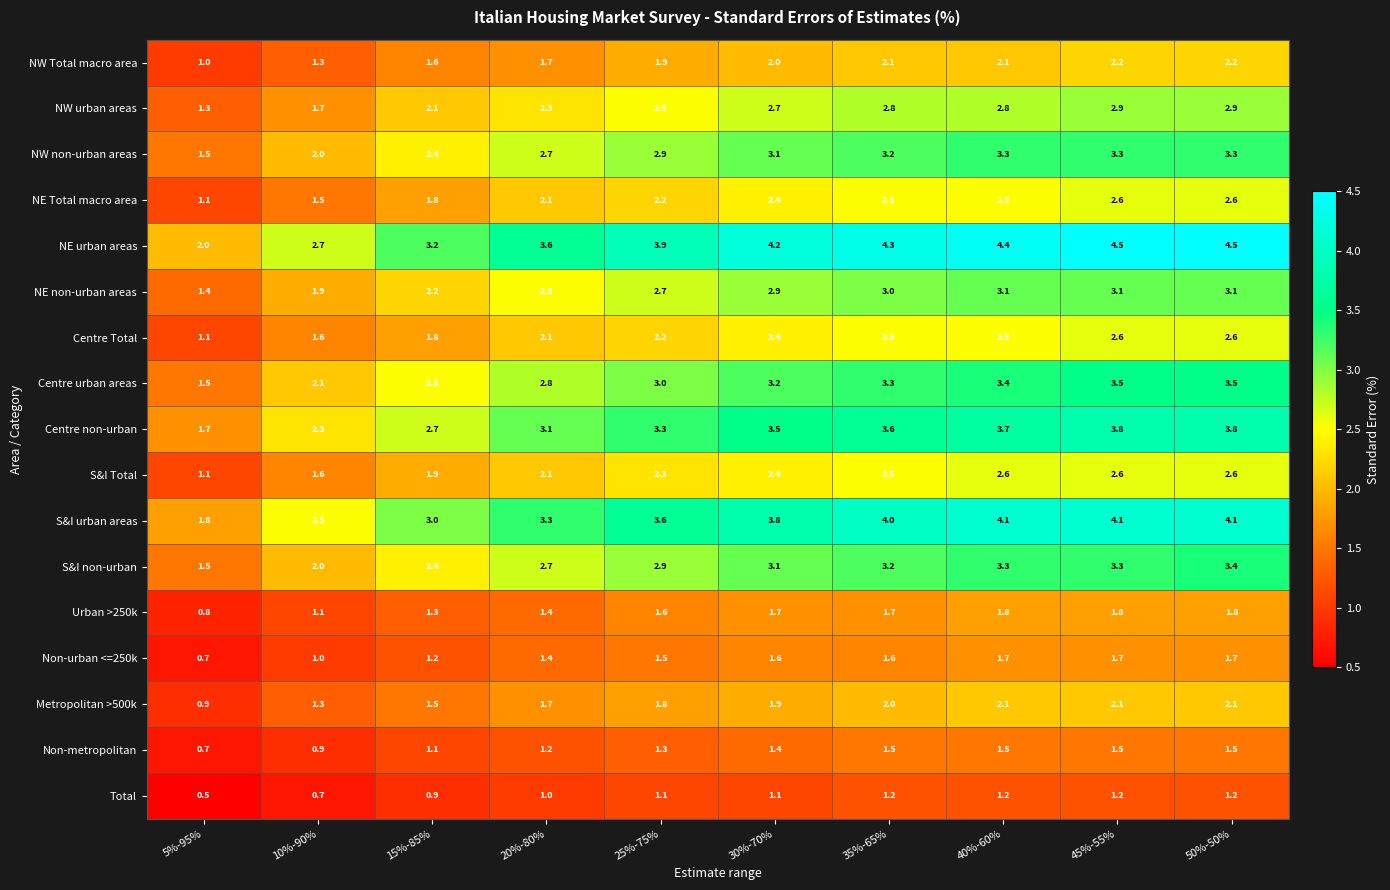

At which label does NE Total macro area first exceed 2?

20%-80%